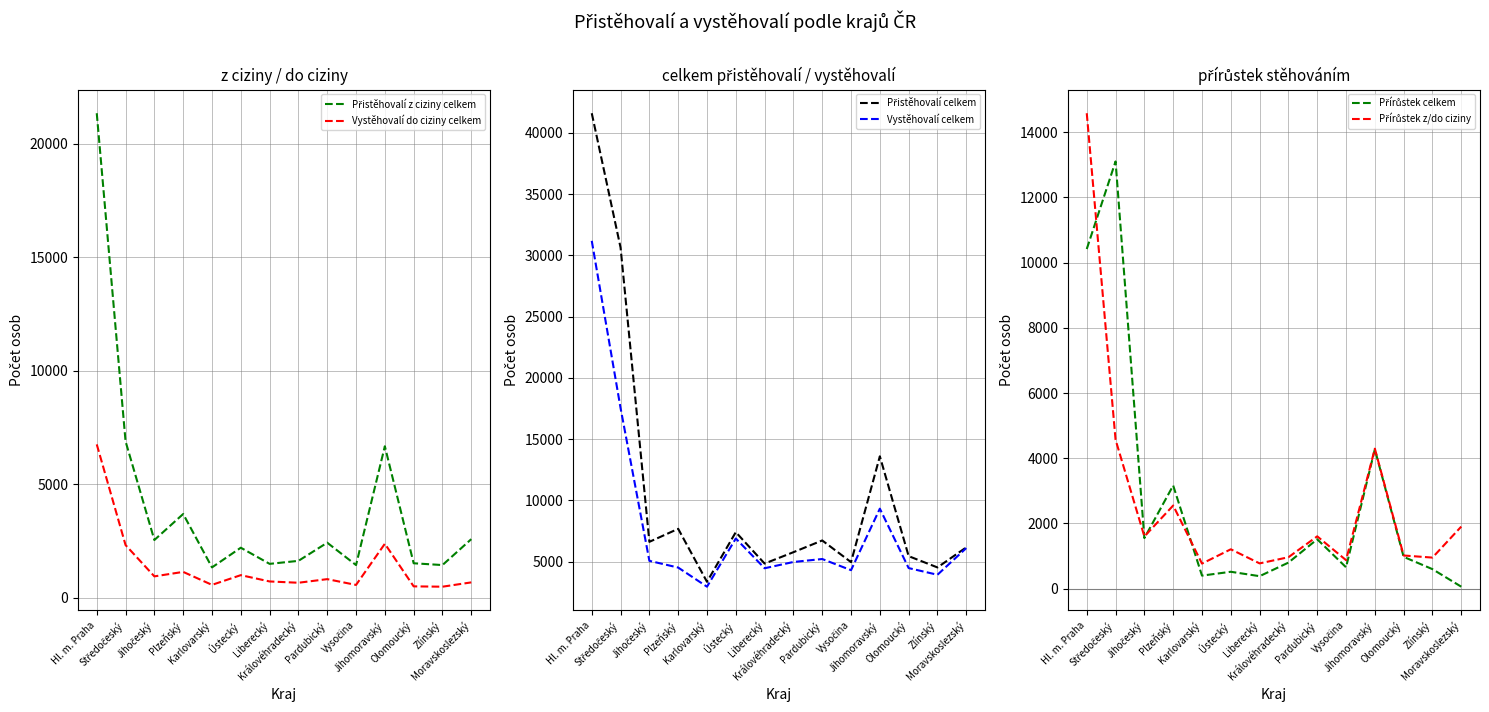

The value of Přistěhovalí celkem at Hl. m. Praha is 55581. True or false?

False